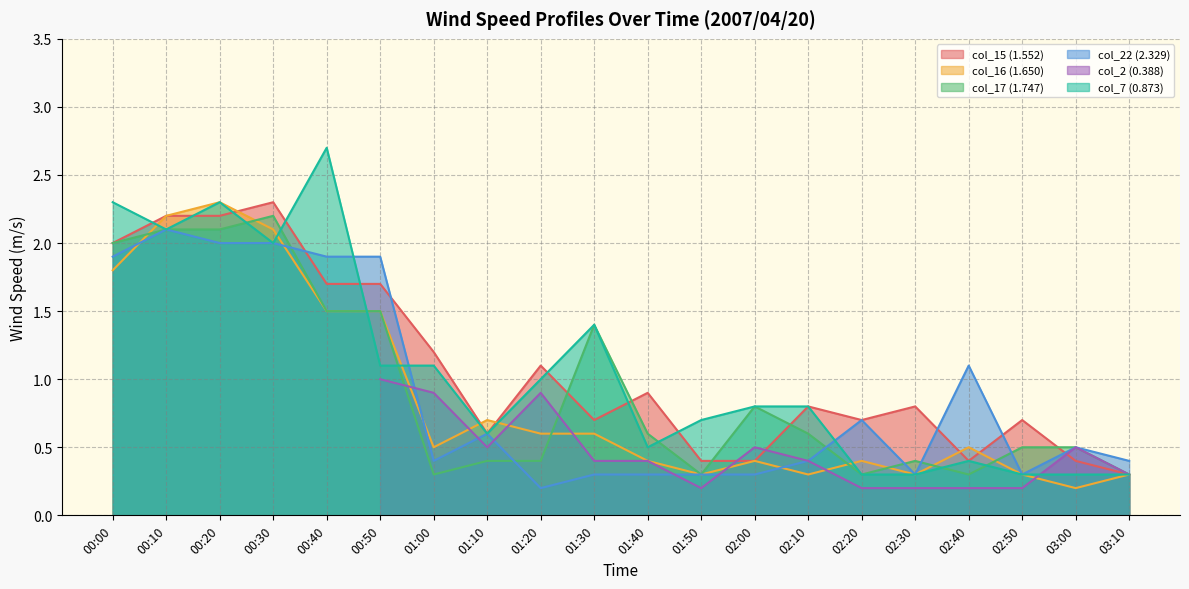

After their last crossing, which series has the higher values: col_15 (1.552) or col_22 (2.329)?

col_22 (2.329)